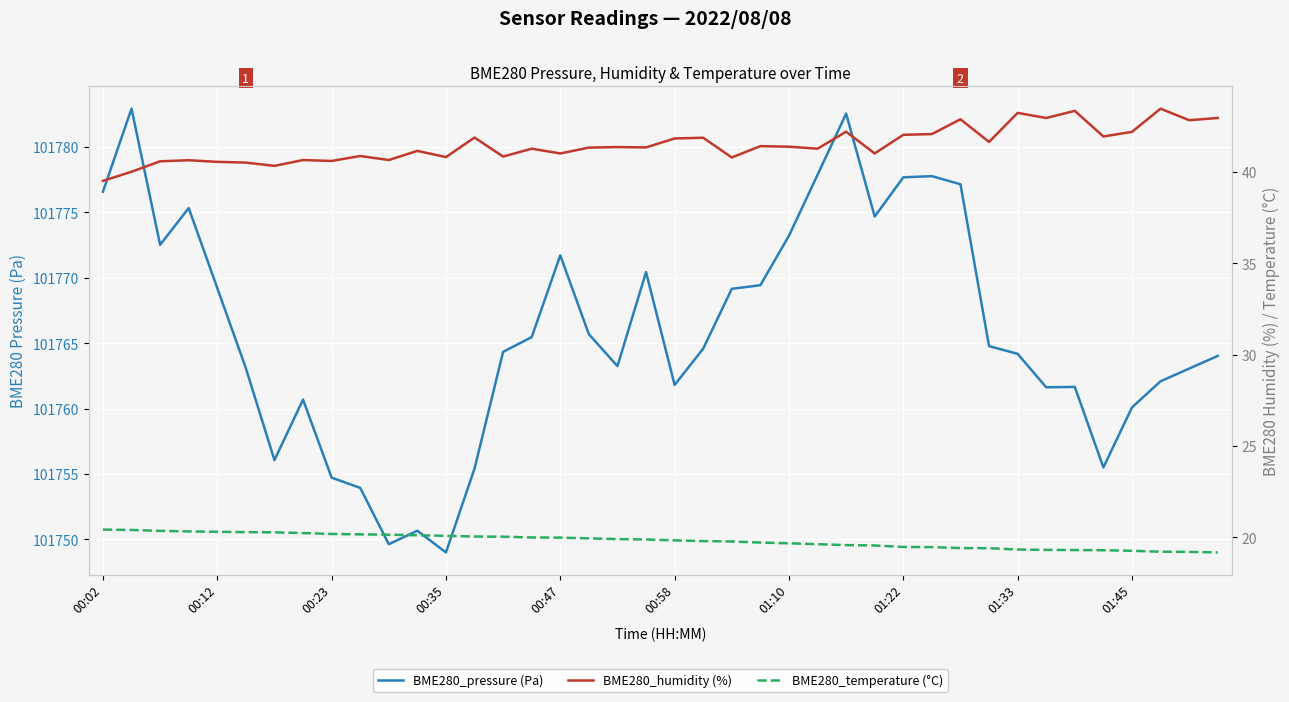

At which category is the sum across all series the highest?

26